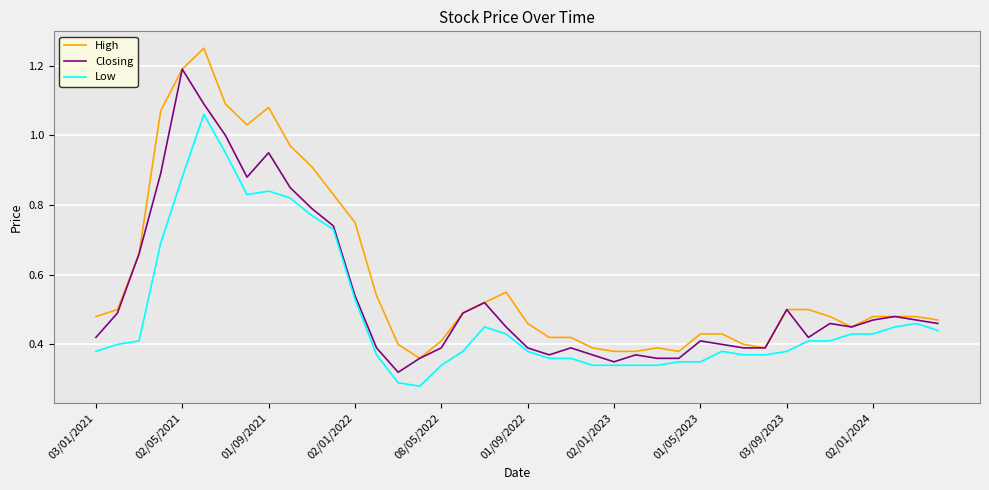

List the series in order of their peak value, lowest first.

Low, Closing, High